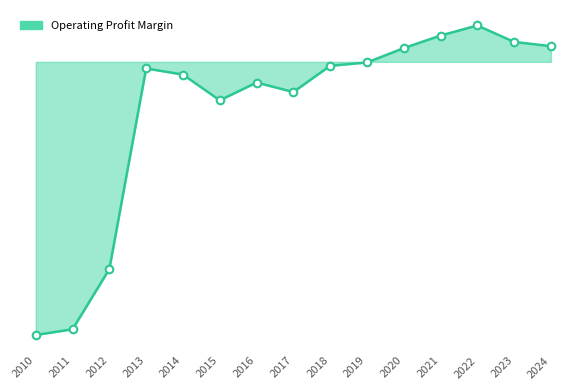

Between 2013 and 2021, which is larger?

2021